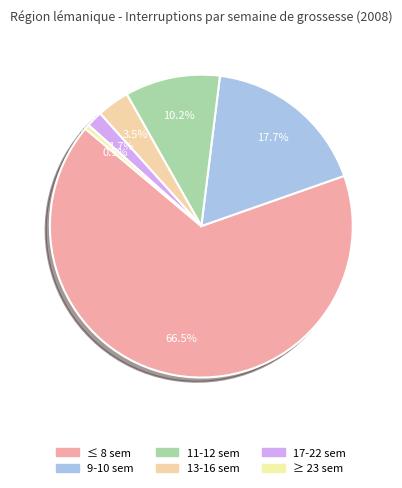

To the nearest percent, what percentage of the pie is 13-16 sem?

3%